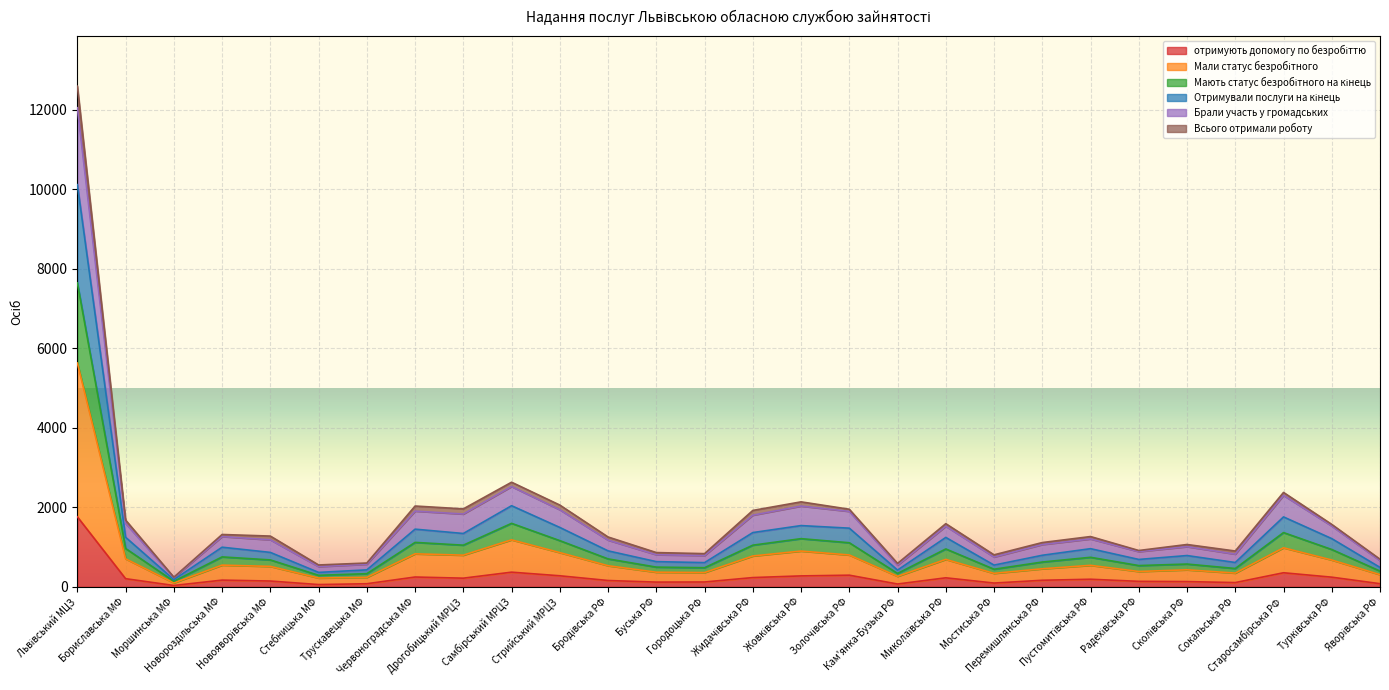

How many values in the отримують допомогу по безробіттю series are below 168?

14